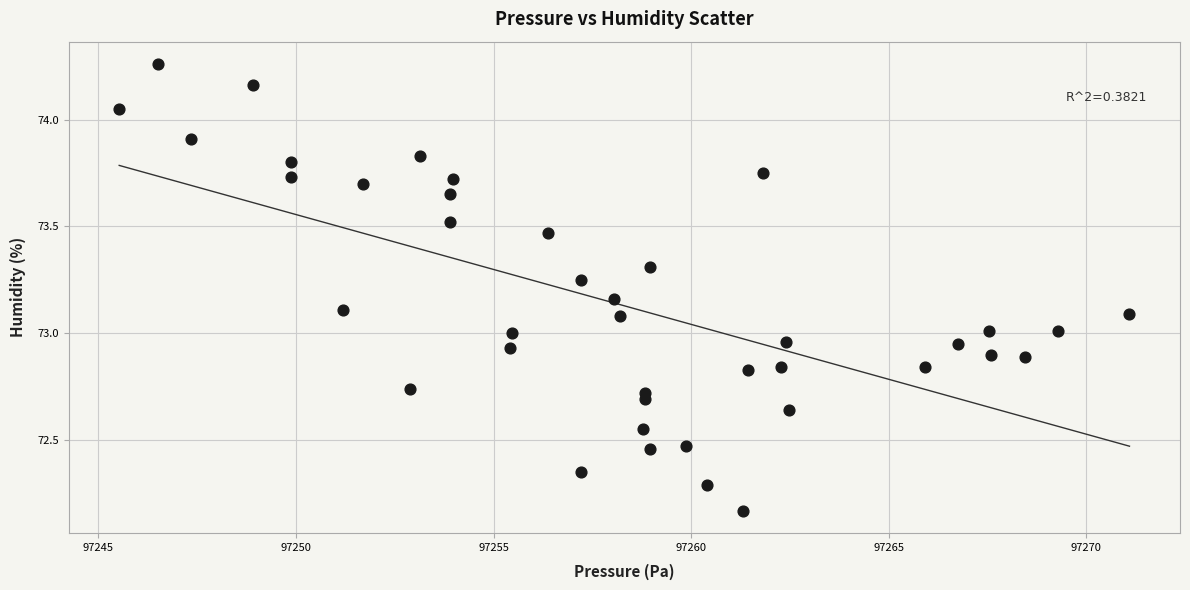

What is the range of X values (max minus min)?

25.6